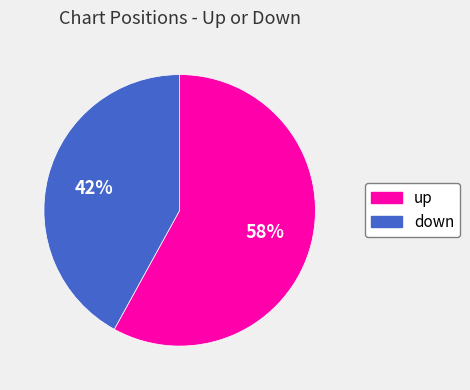

Rank the categories by value from lowest to highest.

down, up